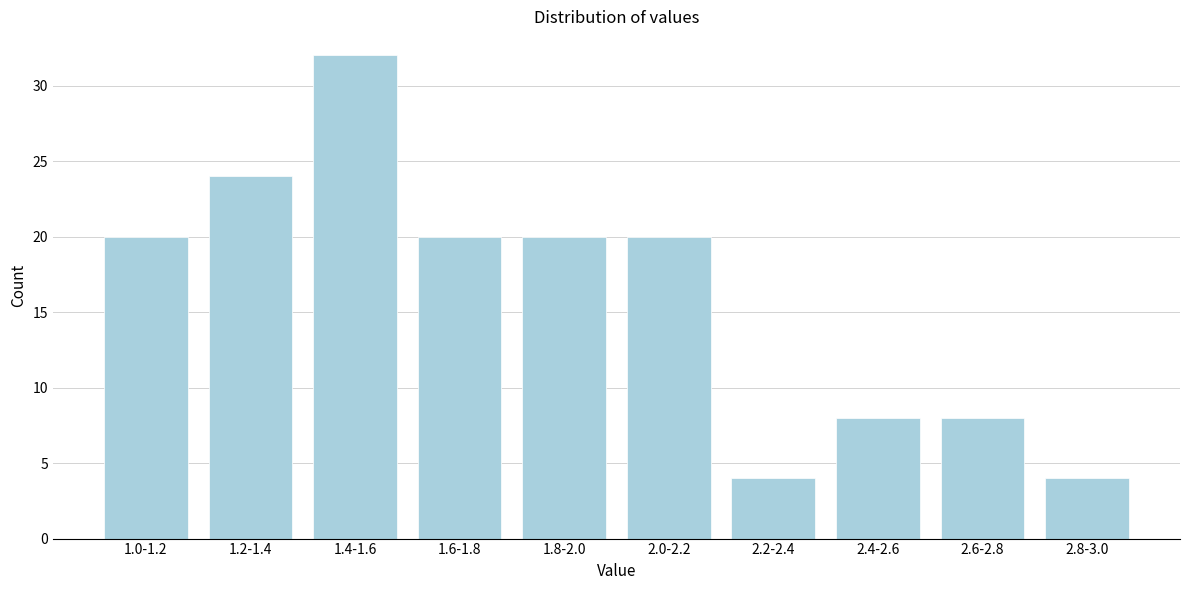

Reading right to left, extract all data points from this chart.

2.8-3.0=4	2.6-2.8=8	2.4-2.6=8	2.2-2.4=4	2.0-2.2=20	1.8-2.0=20	1.6-1.8=20	1.4-1.6=32	1.2-1.4=24	1.0-1.2=20